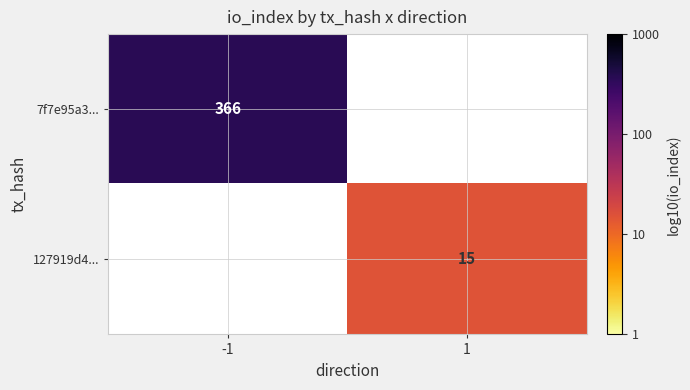

Is the value of 127919d4... at 1 greater than the value of 7f7e95a3... at -1?

No